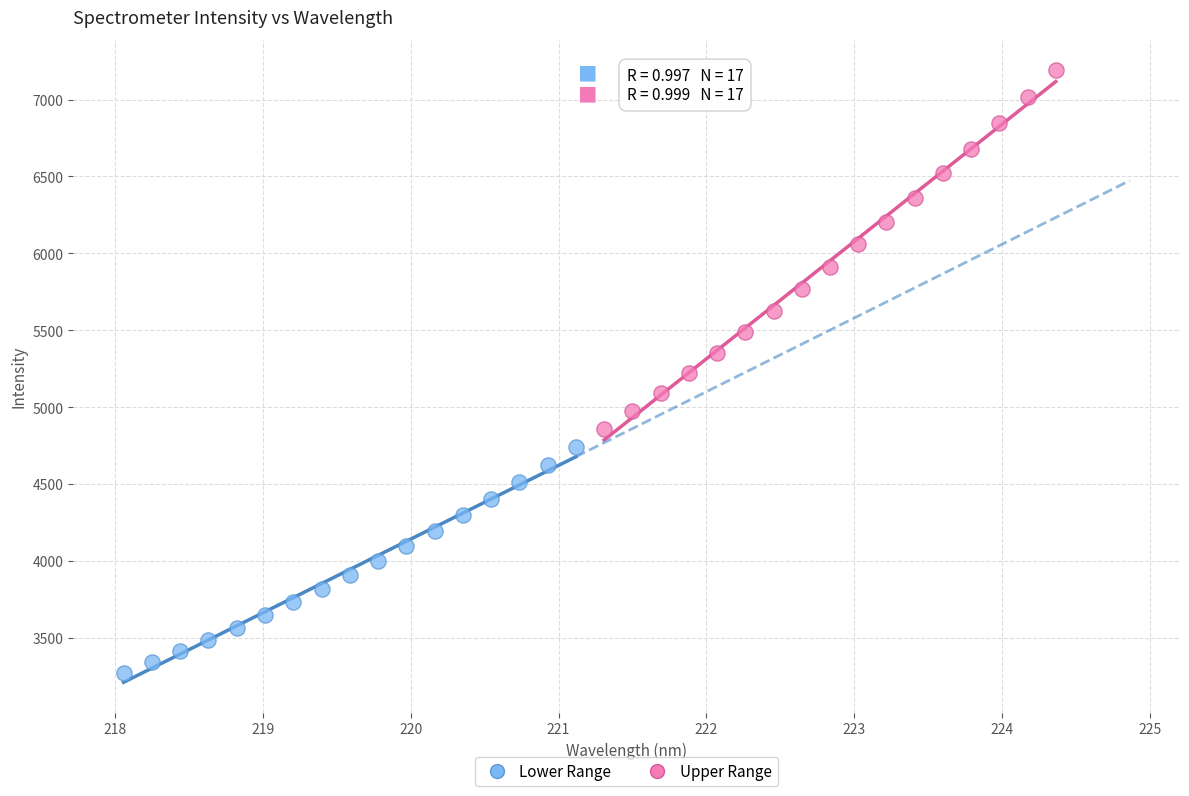

Which series reaches the minimum Y coordinate?

Lower Range